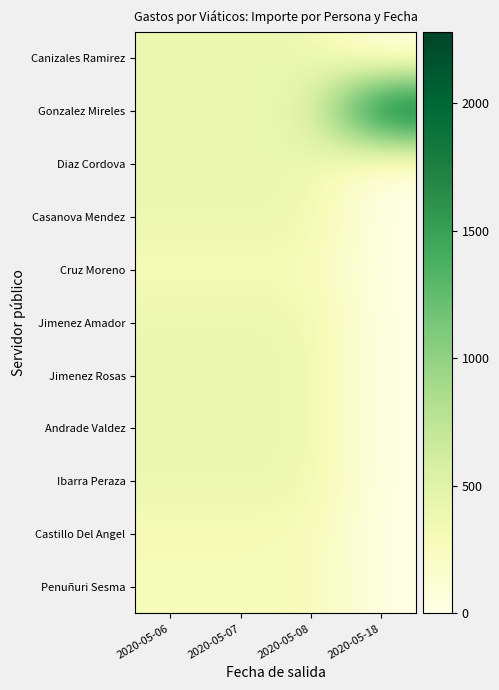

What is the total value across all series at 2020-05-18?

2278